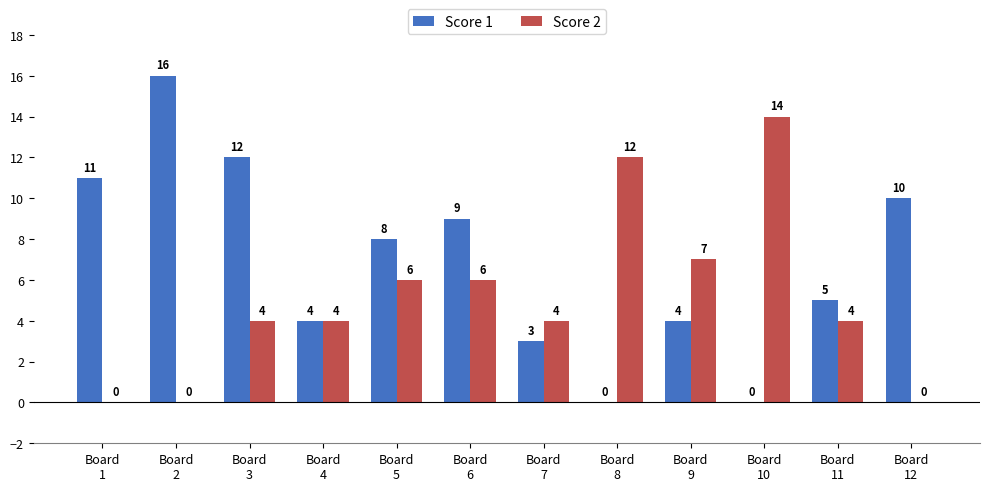

Between Board
1 and Board
10, which series saw the biggest shift?

Score 2